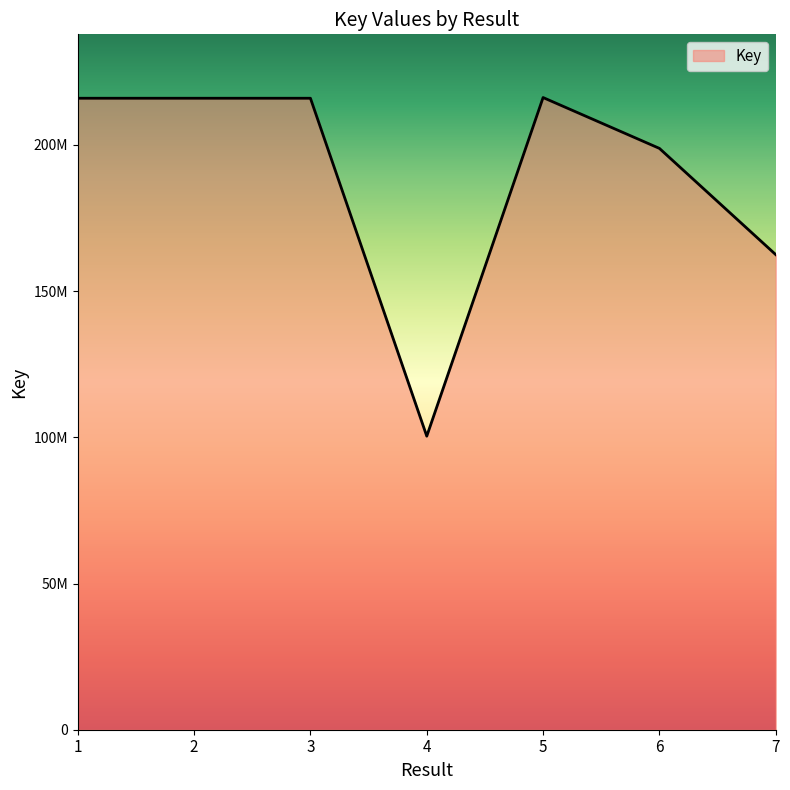

What is the difference between the values at 4 and 1?

115566808